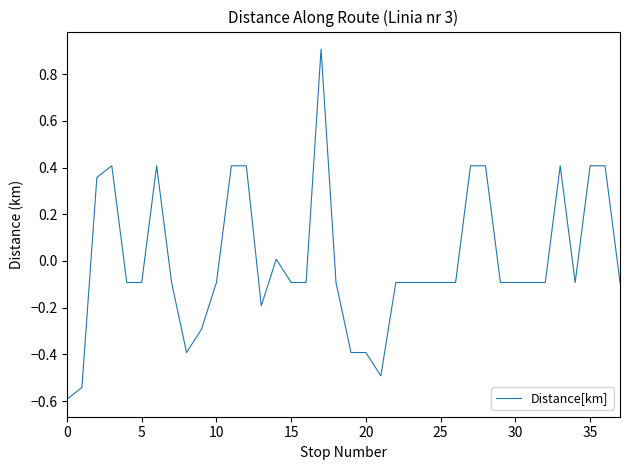

What is the difference between the maximum and minimum values?

1.5